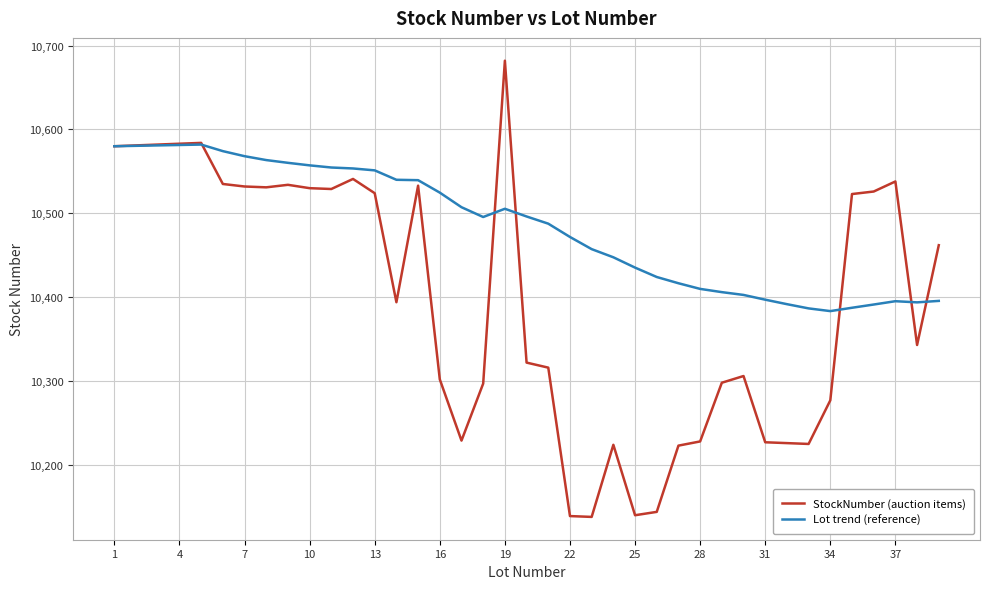

Which series has the largest total across all categories?

Lot trend (reference)